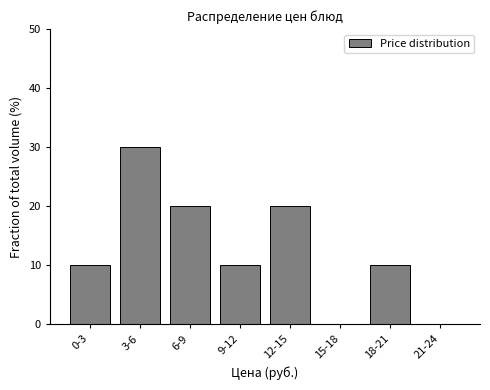

Reading right to left, extract all data points from this chart.

21-24=0	18-21=10	15-18=0	12-15=20	9-12=10	6-9=20	3-6=30	0-3=10